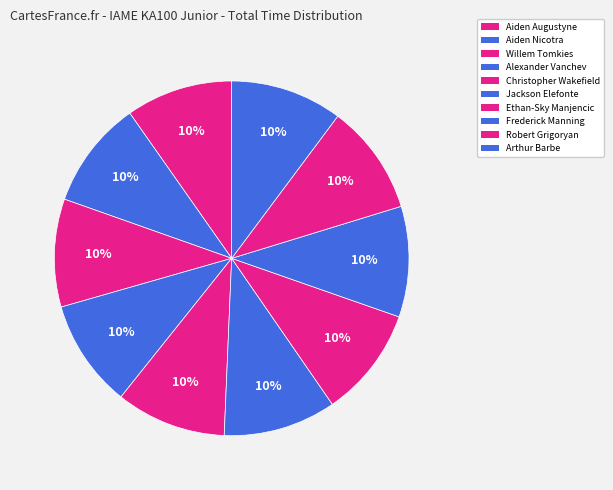

How many segments does this pie chart have?

10